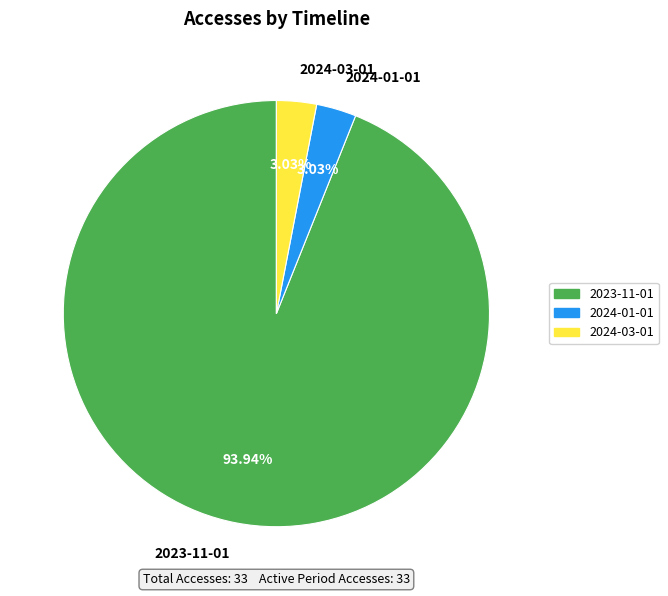

Is there any slice that represents more than half of the pie?

Yes